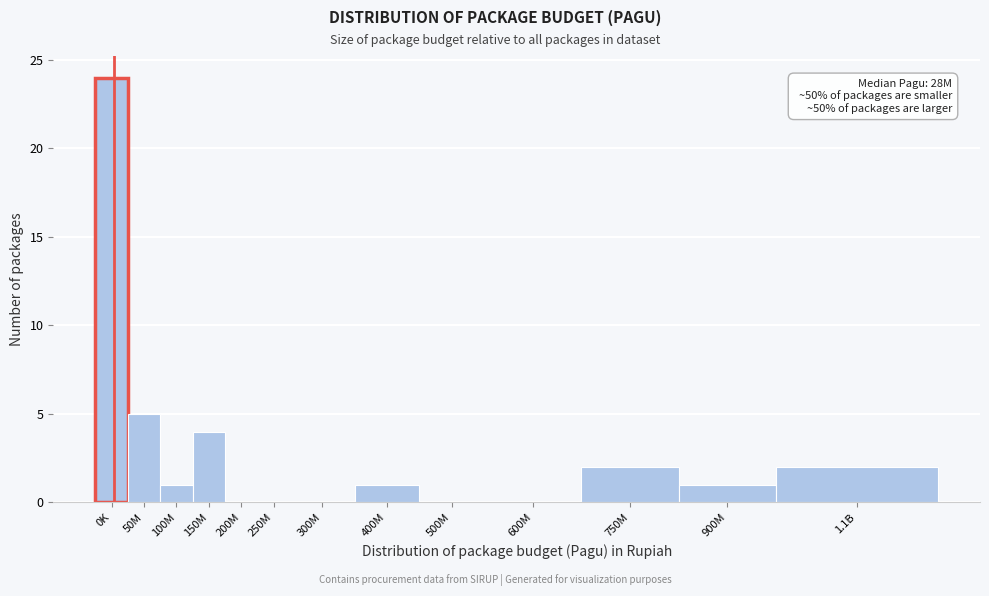

Reading left to right, extract all data points from this chart.

0K=24	50M=5	100M=1	150M=4	200M=0	250M=0	300M=0	400M=1	500M=0	600M=0	750M=2	900M=1	1.1B=2